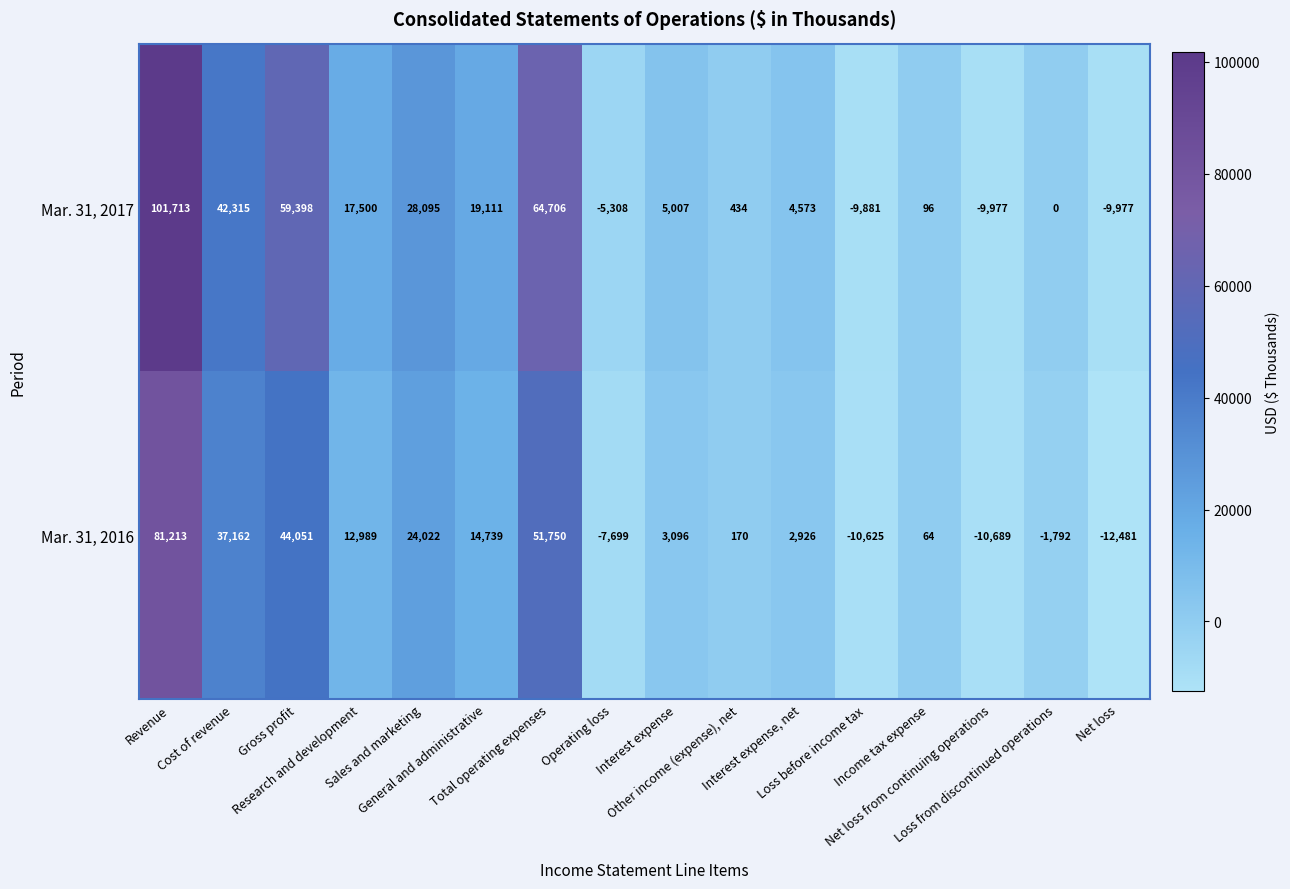

Rank the series by their average value, from lowest to highest.

Mar. 31, 2016, Mar. 31, 2017